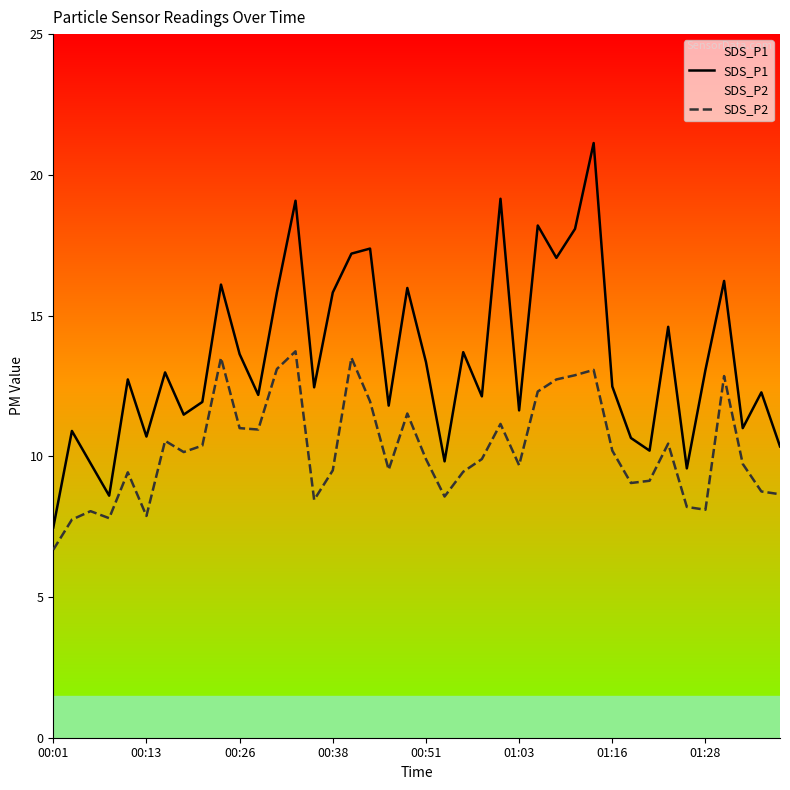

True or false: SDS_P2 has a value of 13.5 at 16.

True